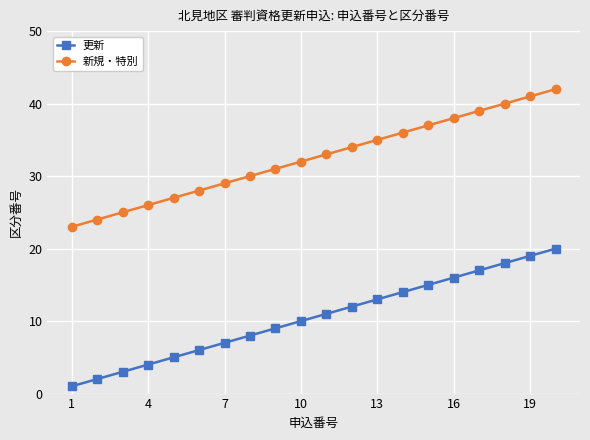

True or false: 更新 and 新規・特別 cross at least once.

False